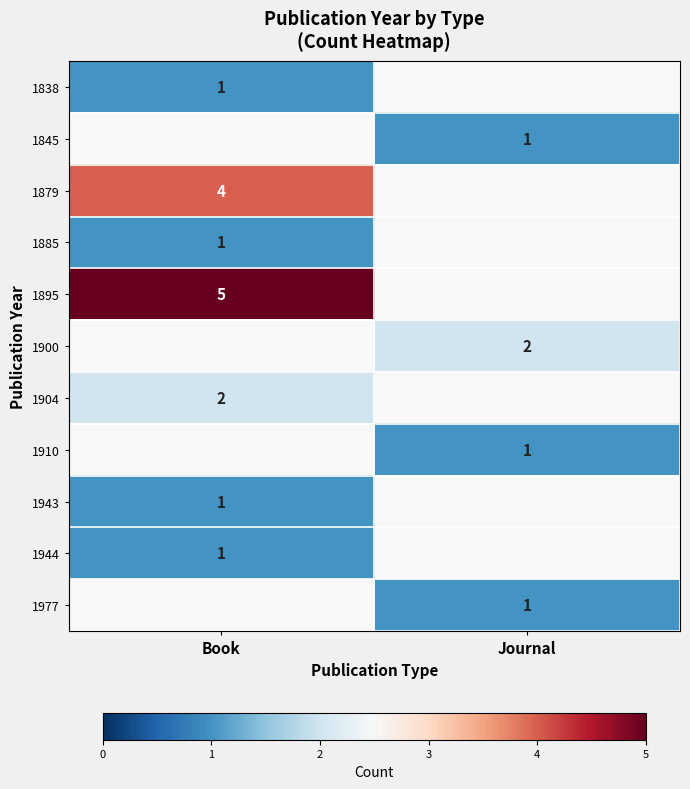

True or false: 1885 has a value of 1 at Book.

True